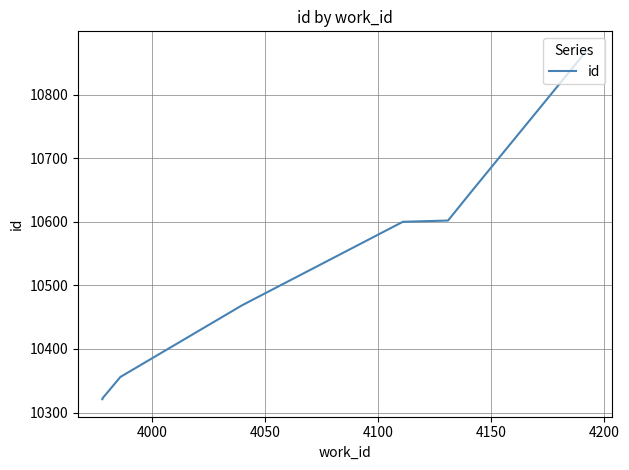

Reading right to left, list all the values displayed in this chart.

10872	10646	10602	10600	10469	10356	10322	10321